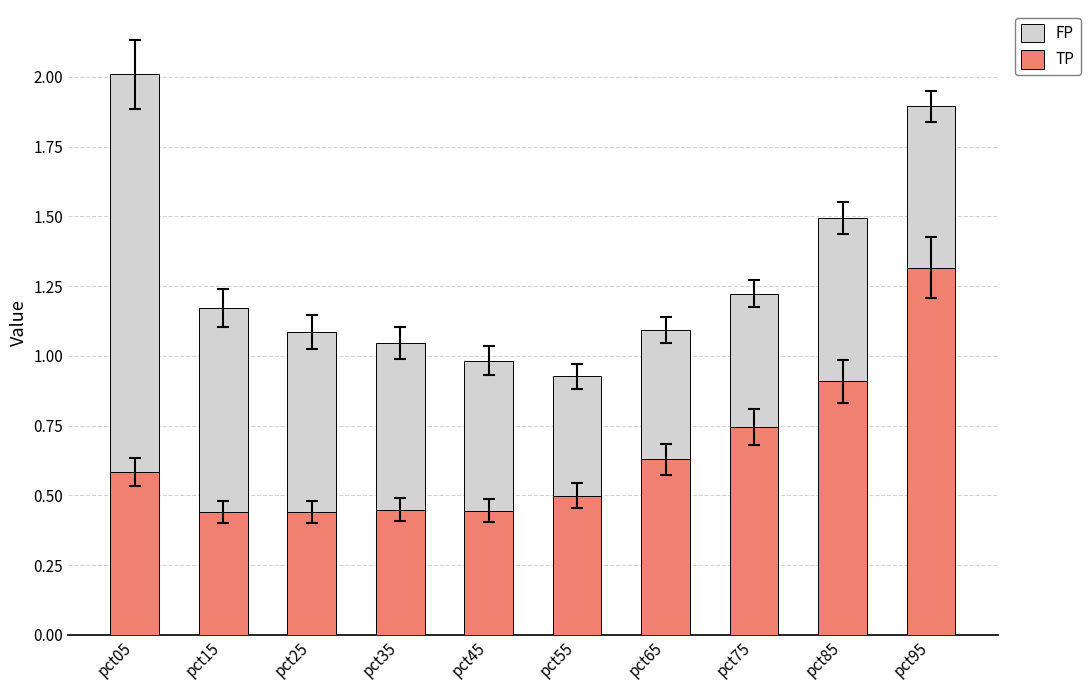

Which category has the highest value in the TP series?

pct95